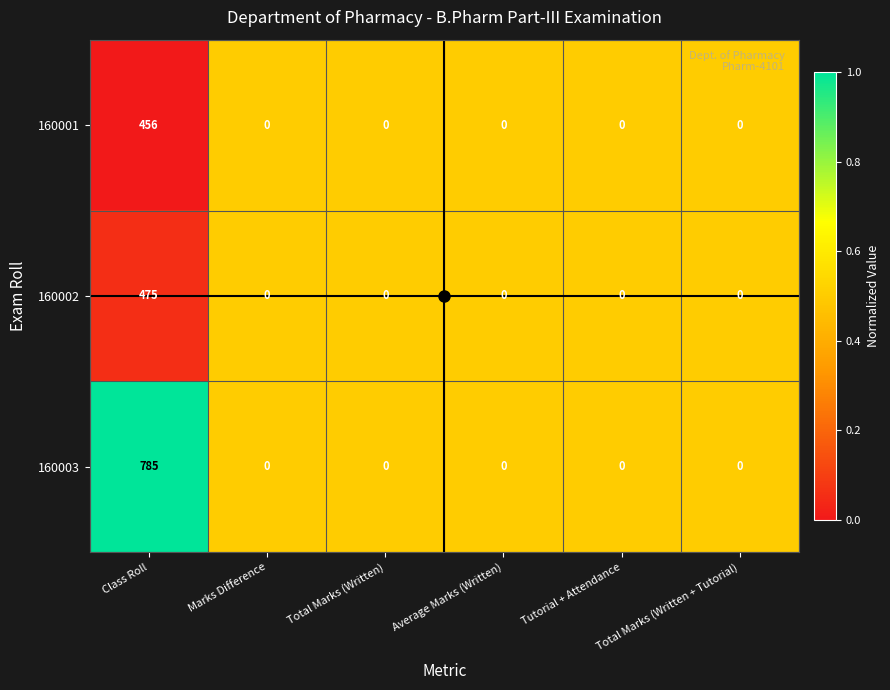

What is the difference between the 160002 values at Marks Difference and Class Roll?

475